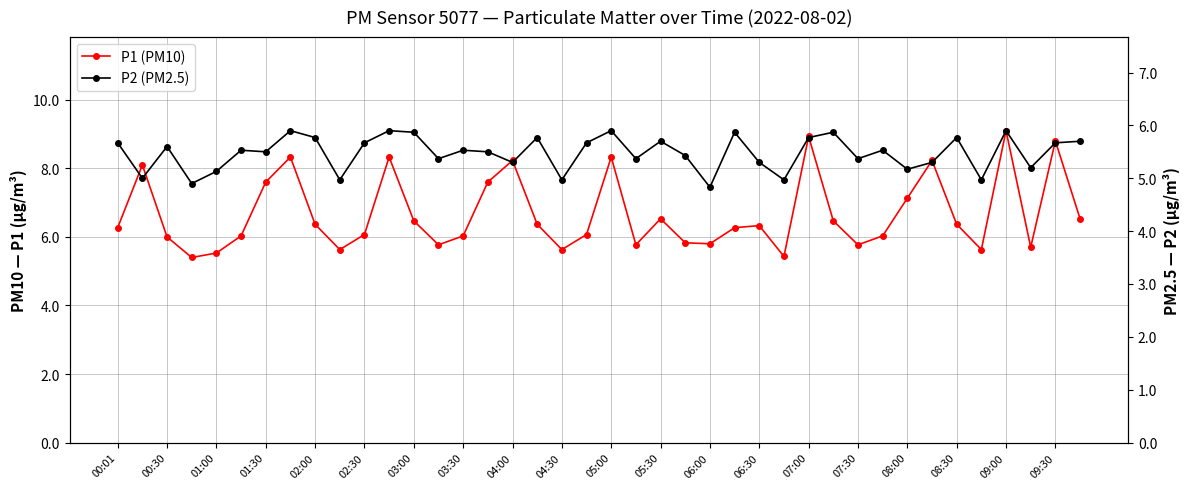

At which label does P2 (PM2.5) first exceed 5?

00:01